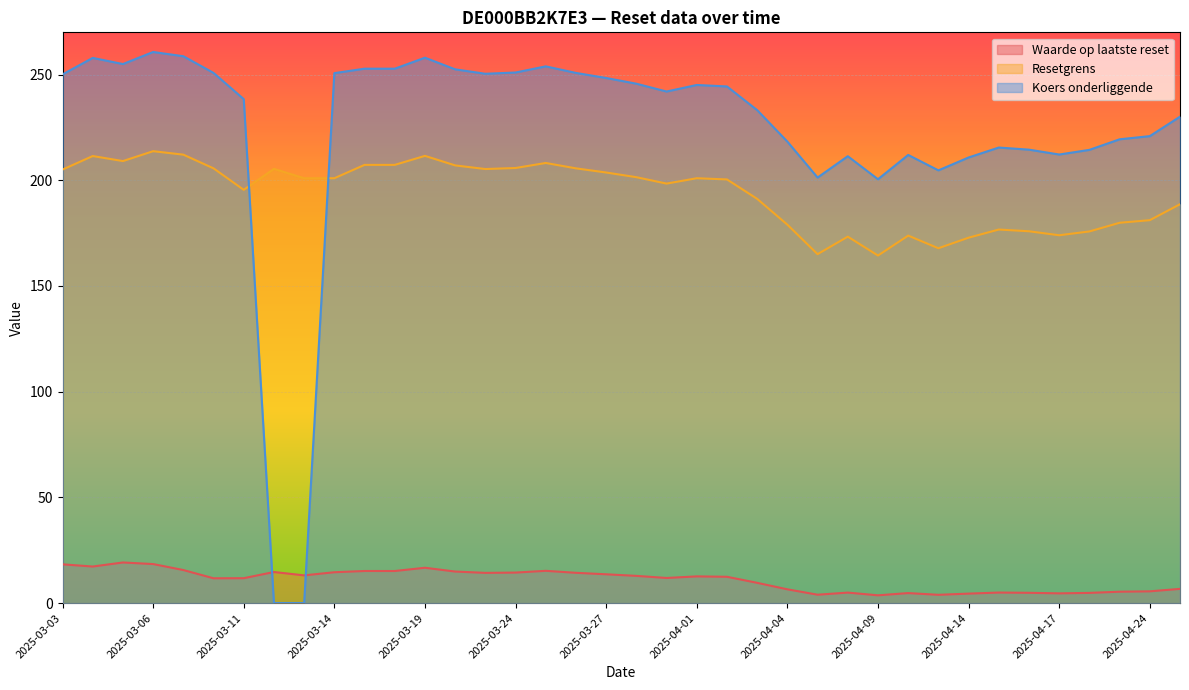

Is the value of Waarde op laatste reset at 2025-03-04 greater than the value of Koers onderliggende at 2025-04-04?

No